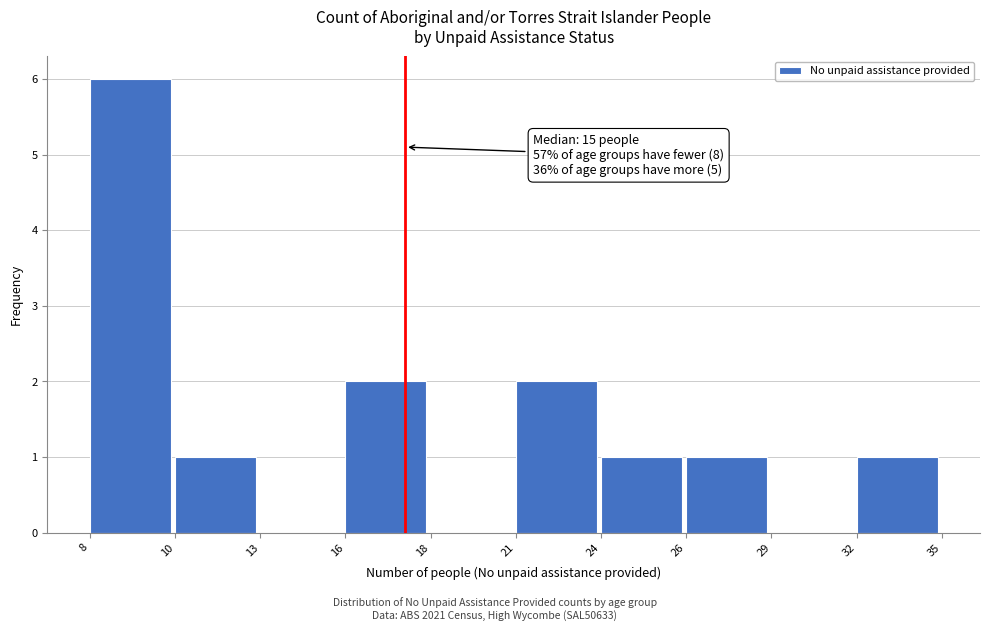

Reading right to left, transcribe all the data shown in this chart.

32=1	29=0	26=1	24=1	21=2	18=0	16=2	13=0	10=1	8=6